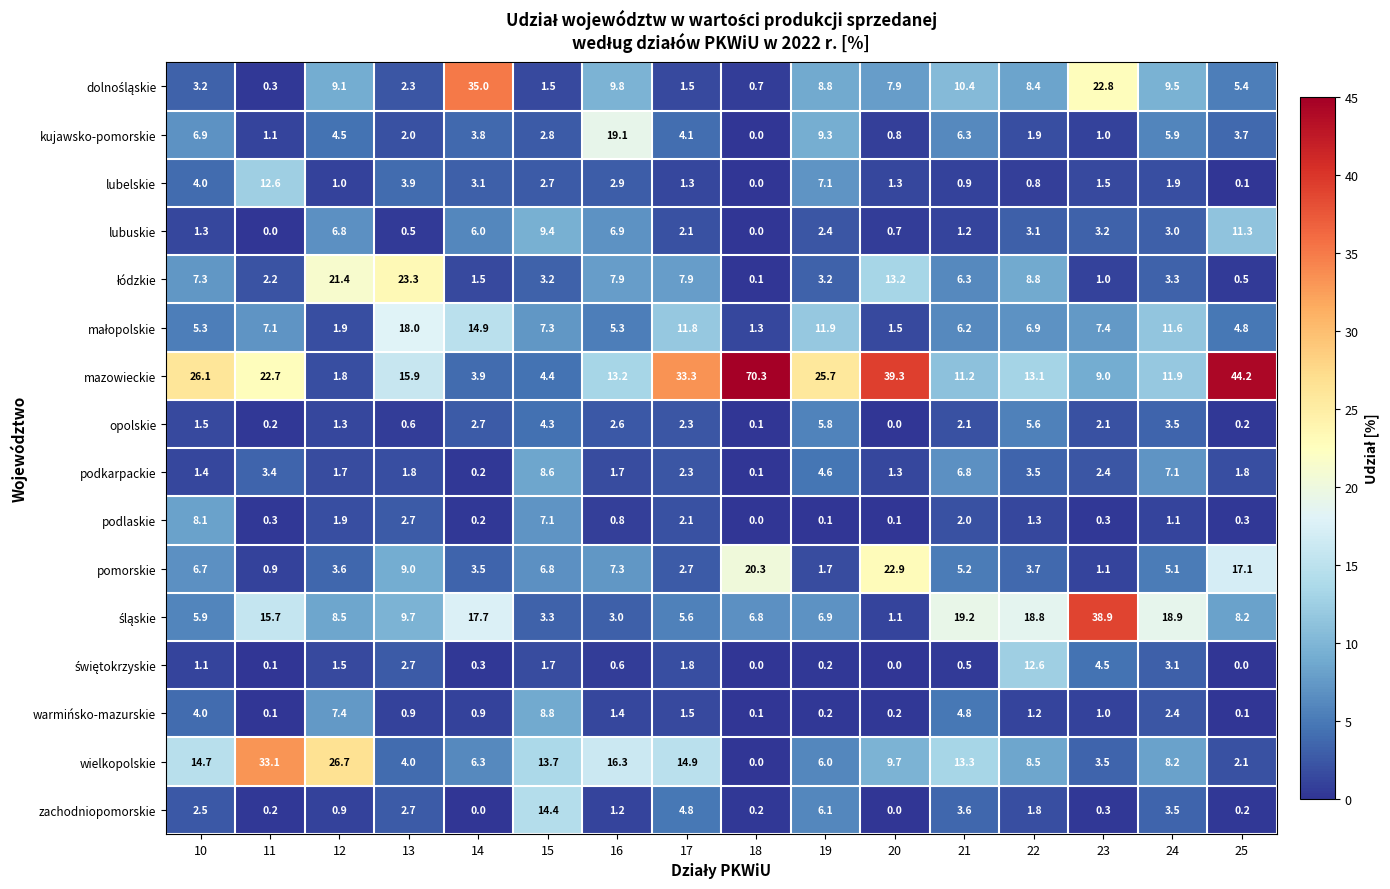

At how many categories does at least one series exceed 1?

16